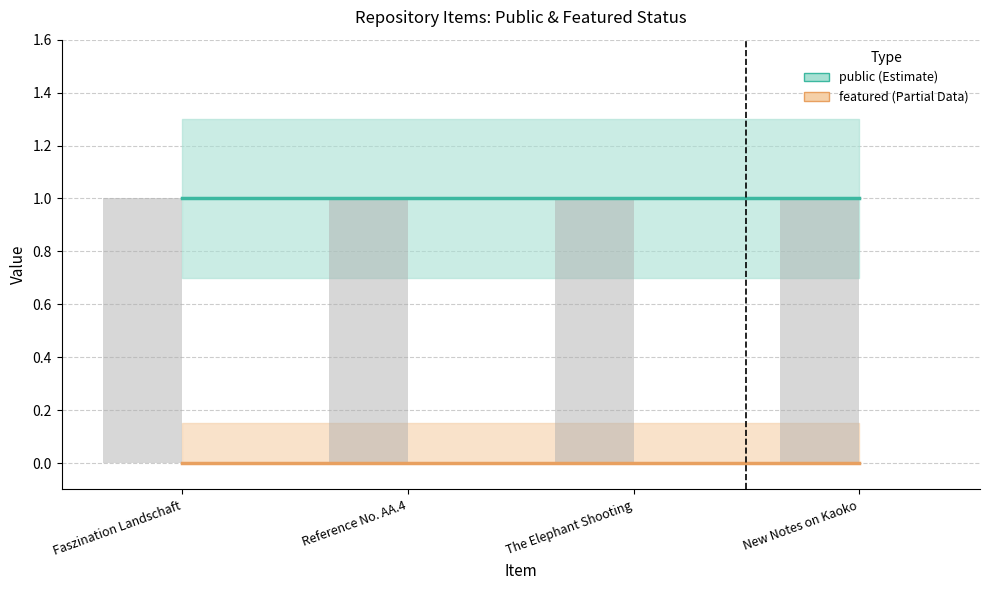

At which category is the sum across all series the highest?

Faszination Landschaft